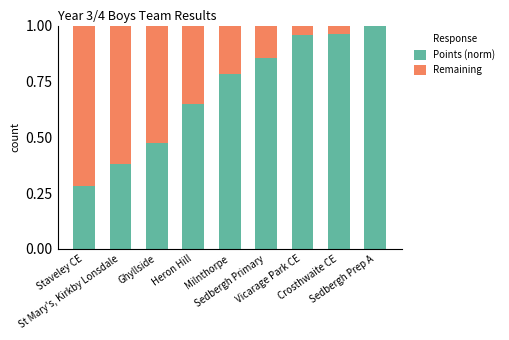

What is the sum of all Points (norm) values?

6.3